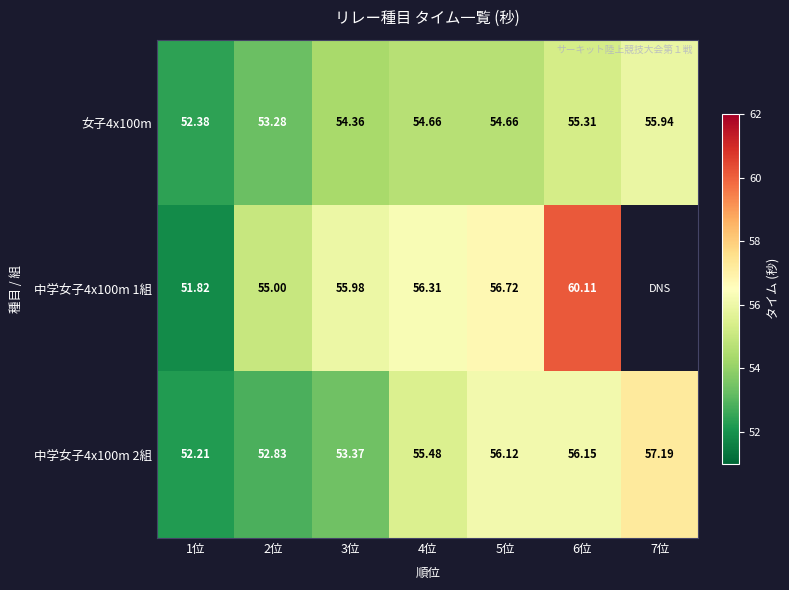

How many data points does each series have?

7